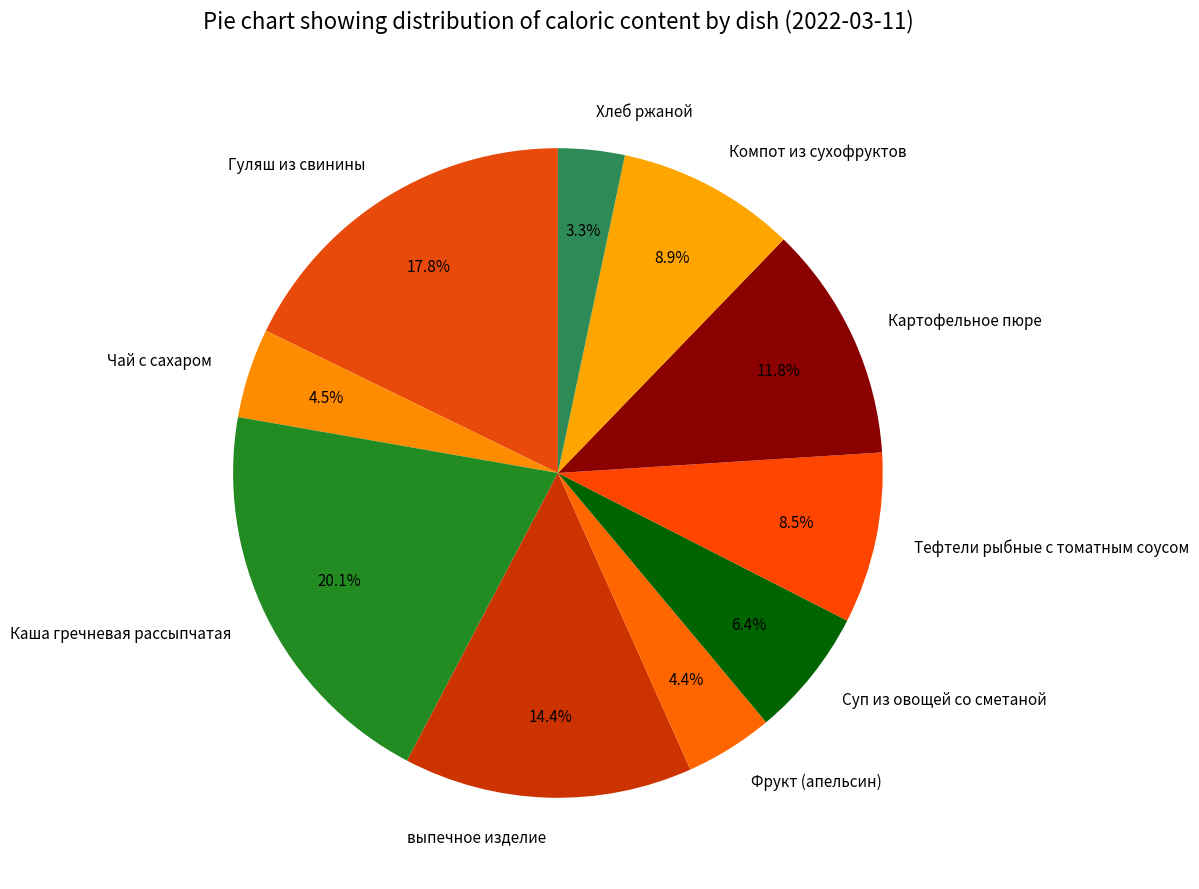

Does Хлеб ржаной represent more than half of the total?

No